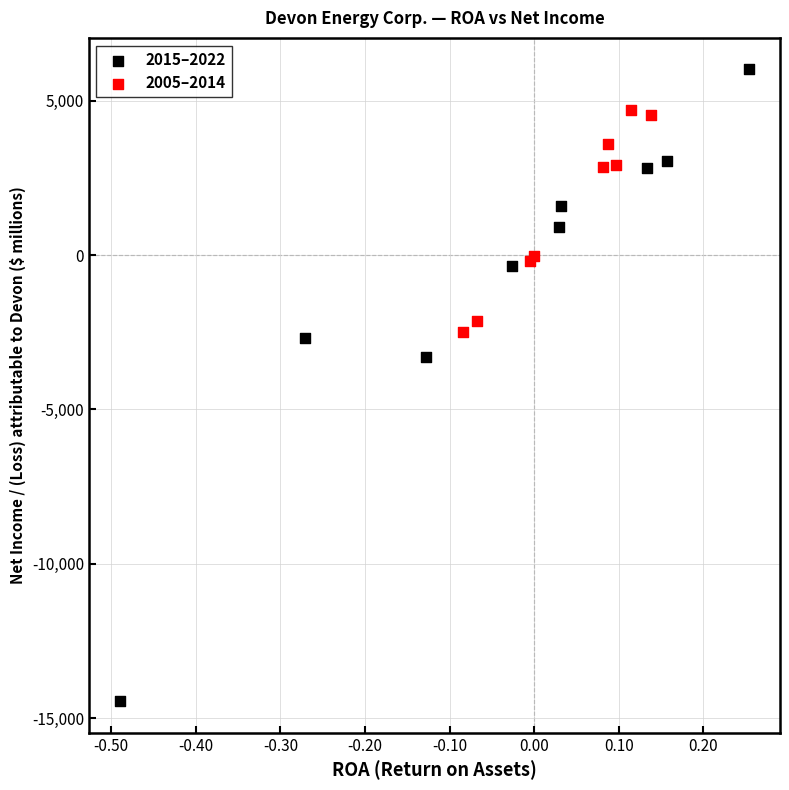

Which series contains the lowest Y value?

2015–2022